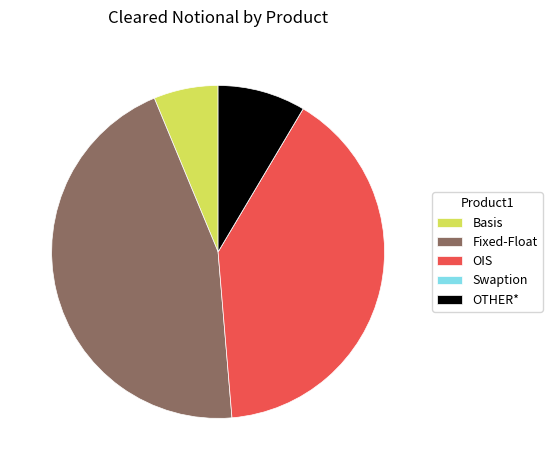

Is the sum of OIS and Basis greater than half?

No